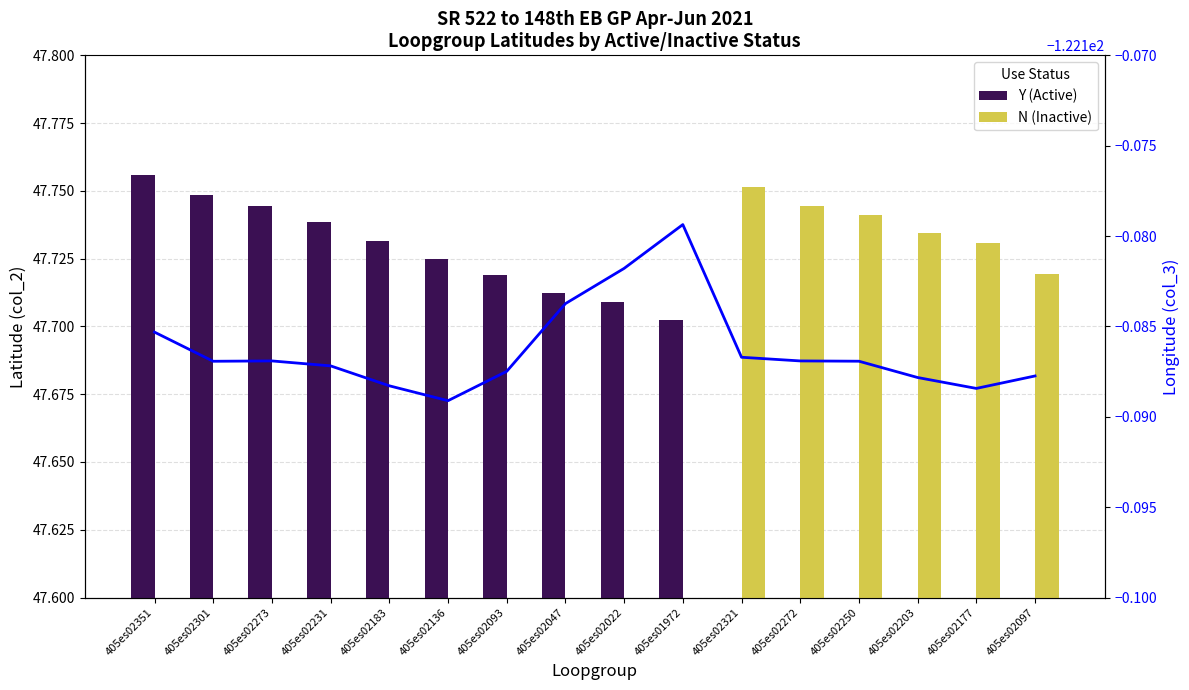

Reading left to right, extract all data points from this chart.

Y (Active): 47.8	47.7	47.7	47.7	47.7	47.7	47.7	47.7	47.7	47.7	0.0	0.0	0.0	0.0	0.0	0.0
N (Inactive): 0.0	0.0	0.0	0.0	0.0	0.0	0.0	0.0	0.0	0.0	47.8	47.7	47.7	47.7	47.7	47.7
Longitude (col_3): -122.2	-122.2	-122.2	-122.2	-122.2	-122.2	-122.2	-122.2	-122.2	-122.2	-122.2	-122.2	-122.2	-122.2	-122.2	-122.2